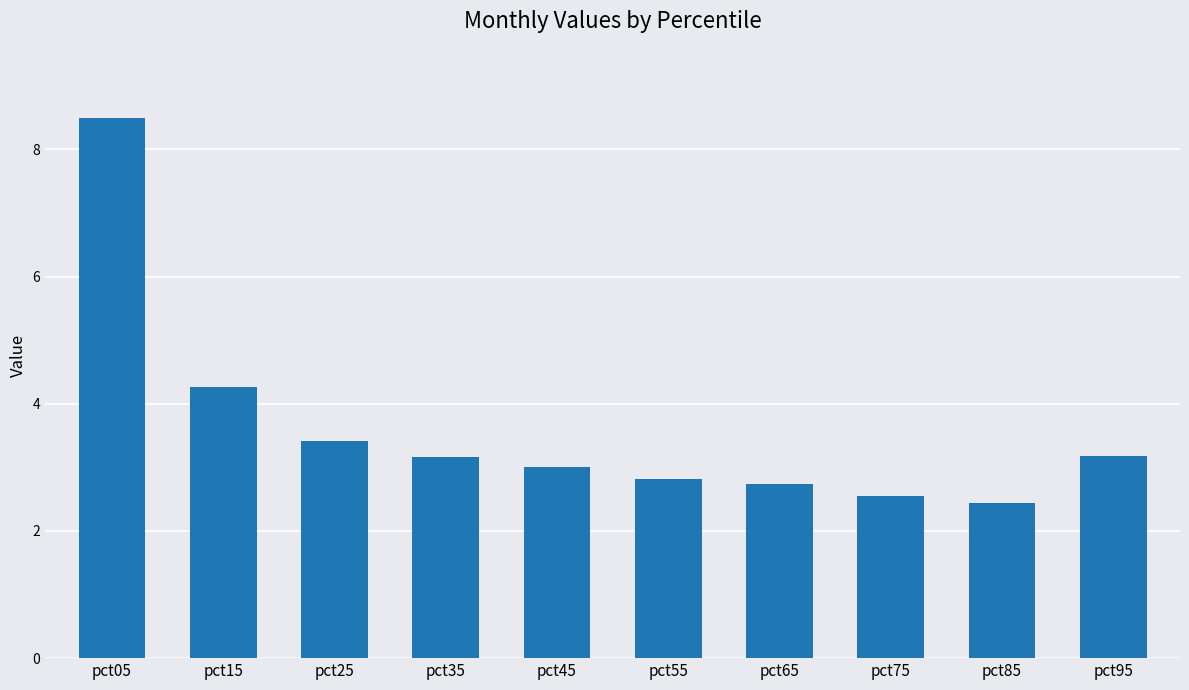

Between pct75 and pct05, which is larger?

pct05